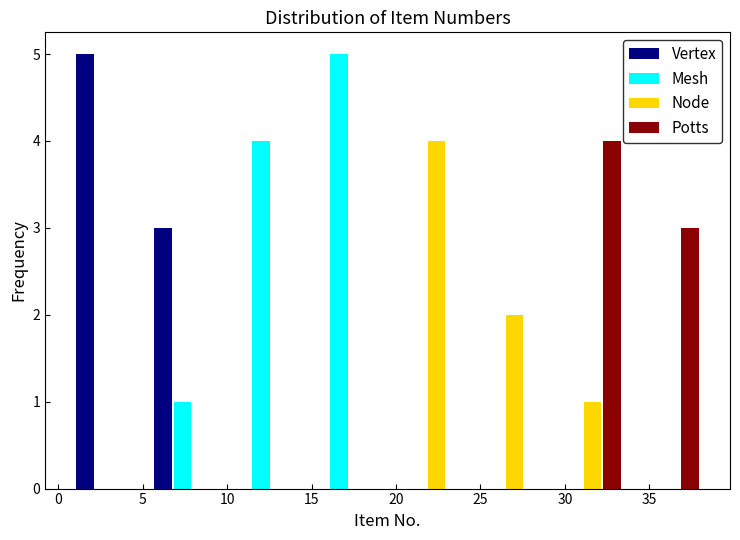

In the Node series, which range on the x-axis has the tallest bar?

19.5 to 24.0